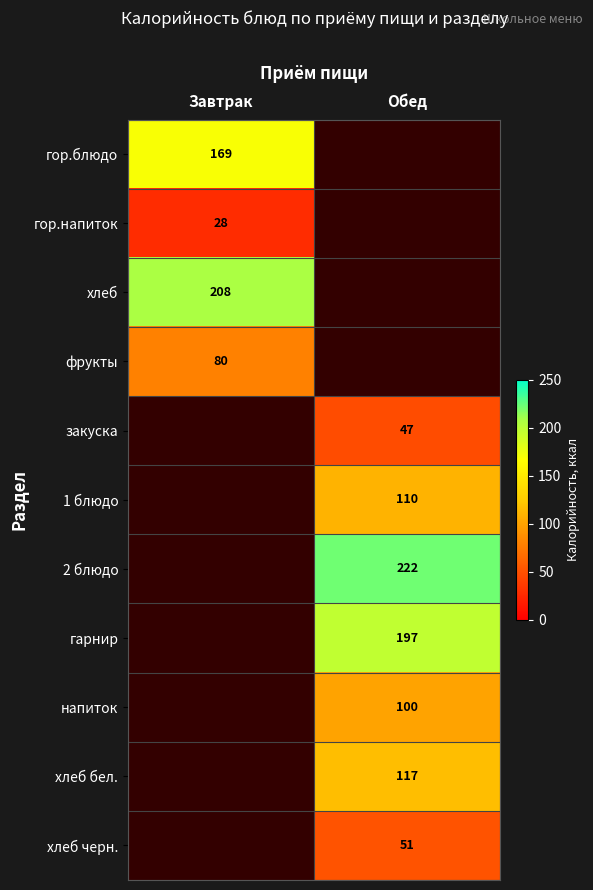

What is the minimum value shown in the chart?

28.0